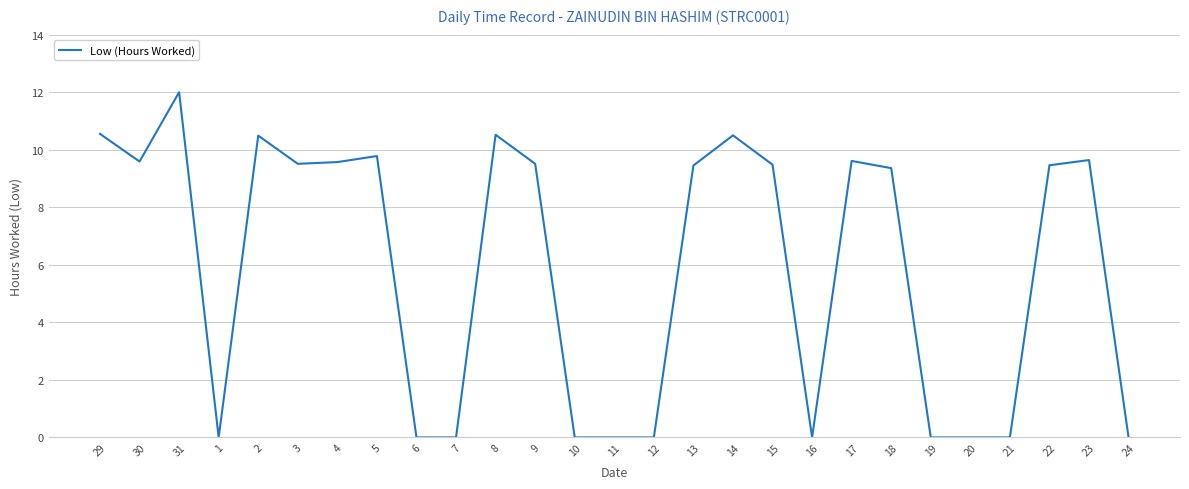

What is the maximum value shown in the chart?

12.0